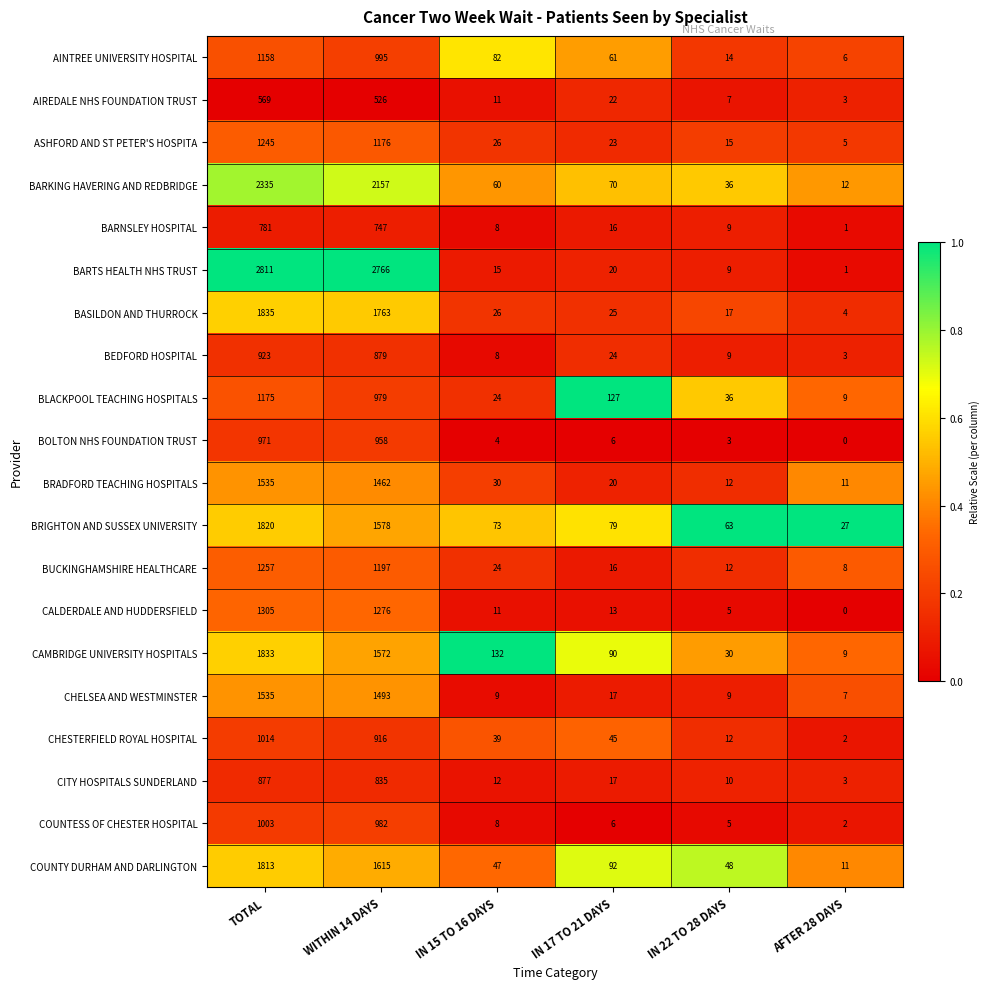

At which label is BRADFORD TEACHING HOSPITALS closest to 773?

WITHIN 14 DAYS